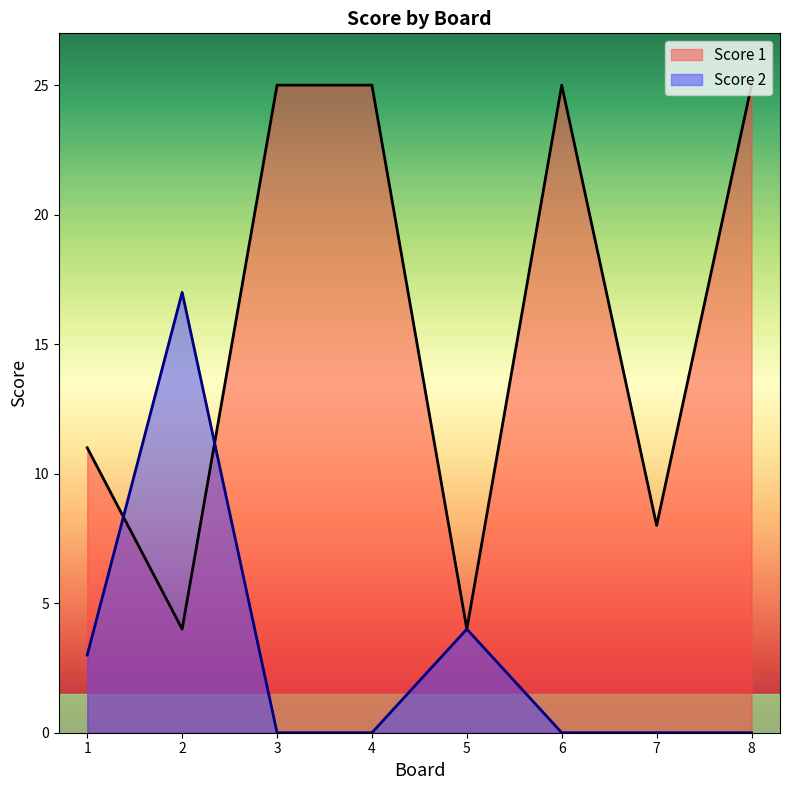

Rank the categories by Score 1 value from highest to lowest.

3, 4, 6, 8, 1, 7, 2, 5